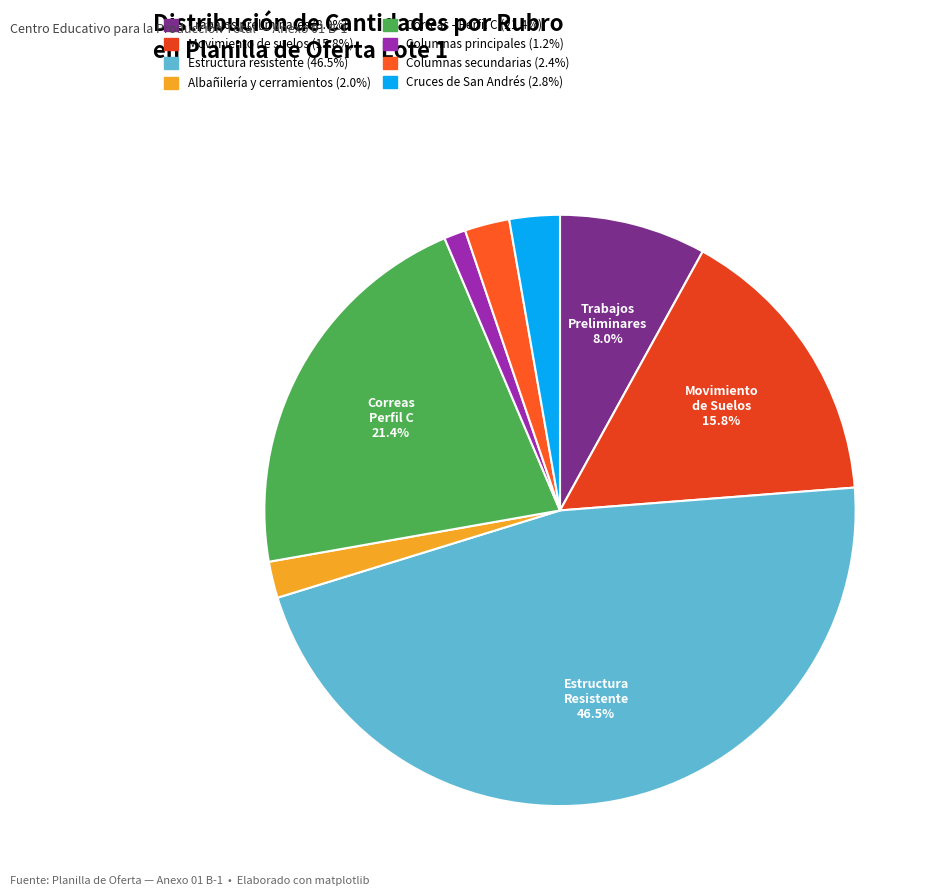

Is there a majority slice in this chart?

No